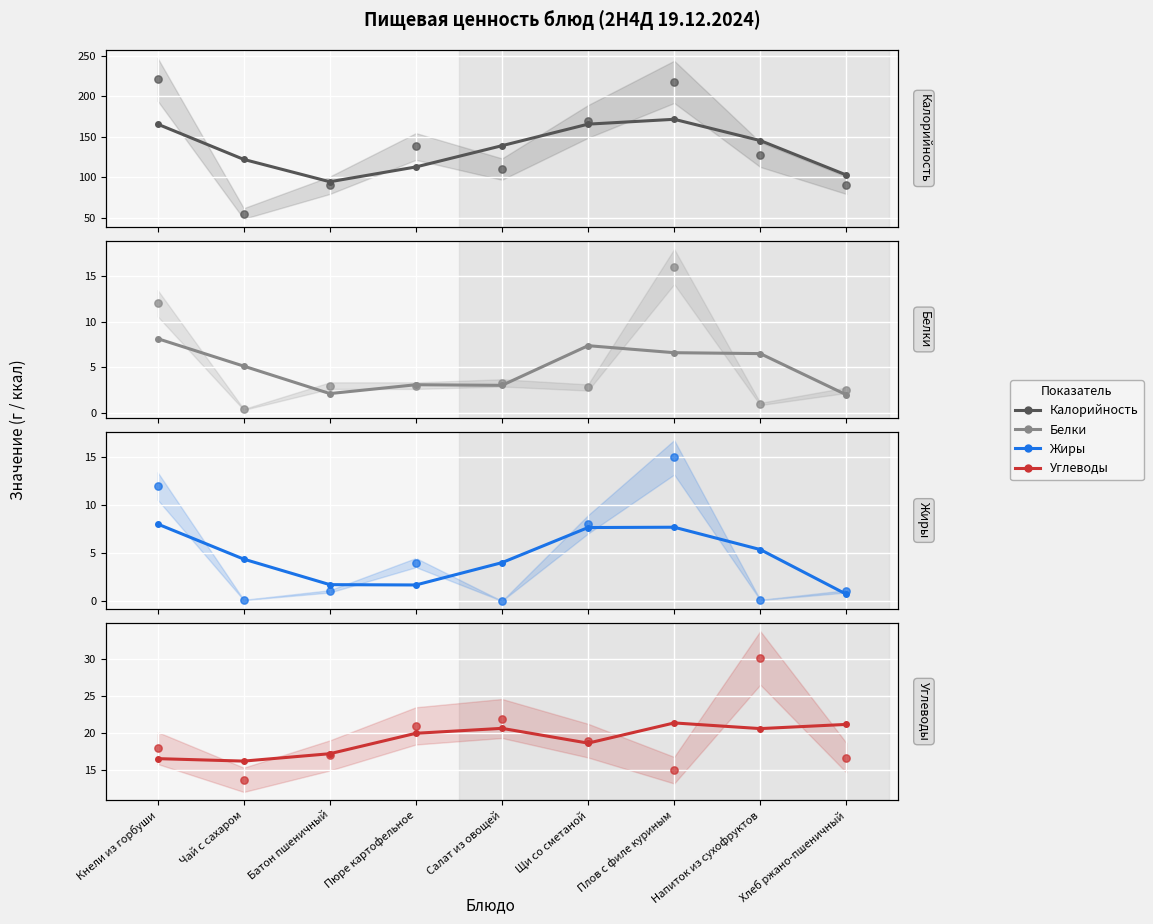

Which series has the largest total across all categories?

Калорийность